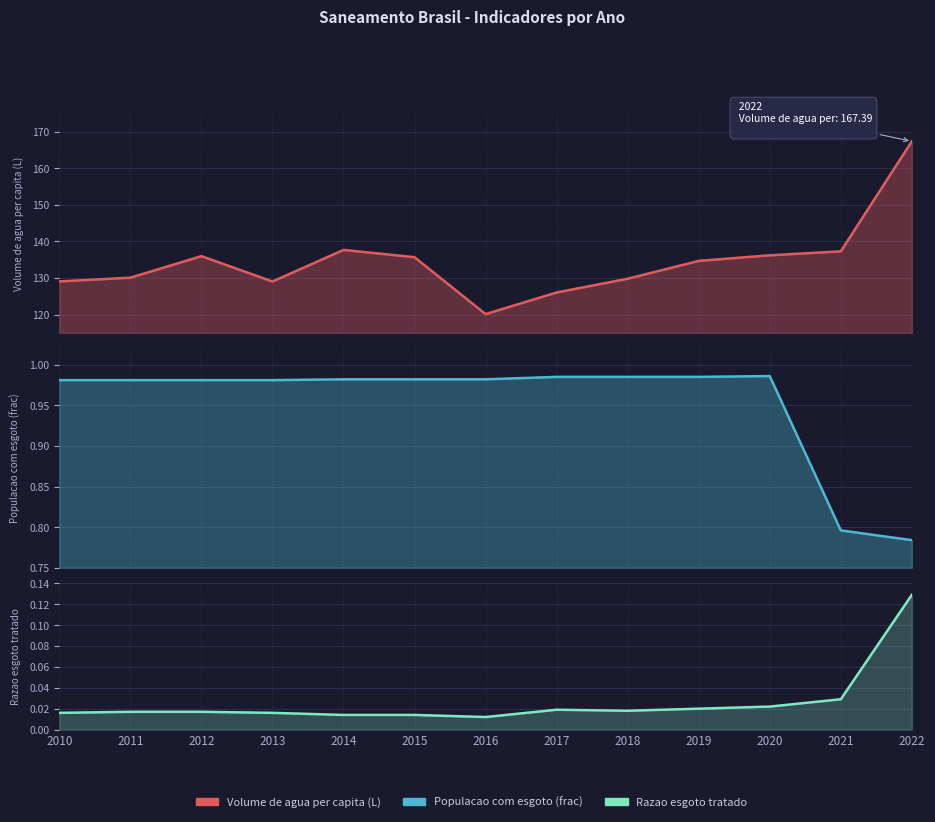

The value of Populacao com esgoto (frac) at 2018 is 0.6. True or false?

False